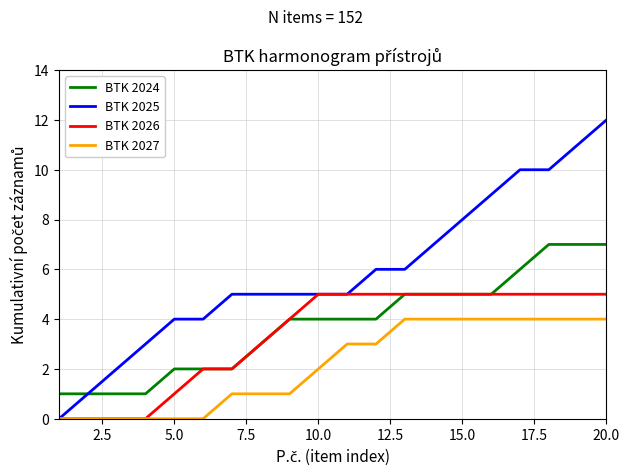

Which series has the largest total across all categories?

BTK 2025